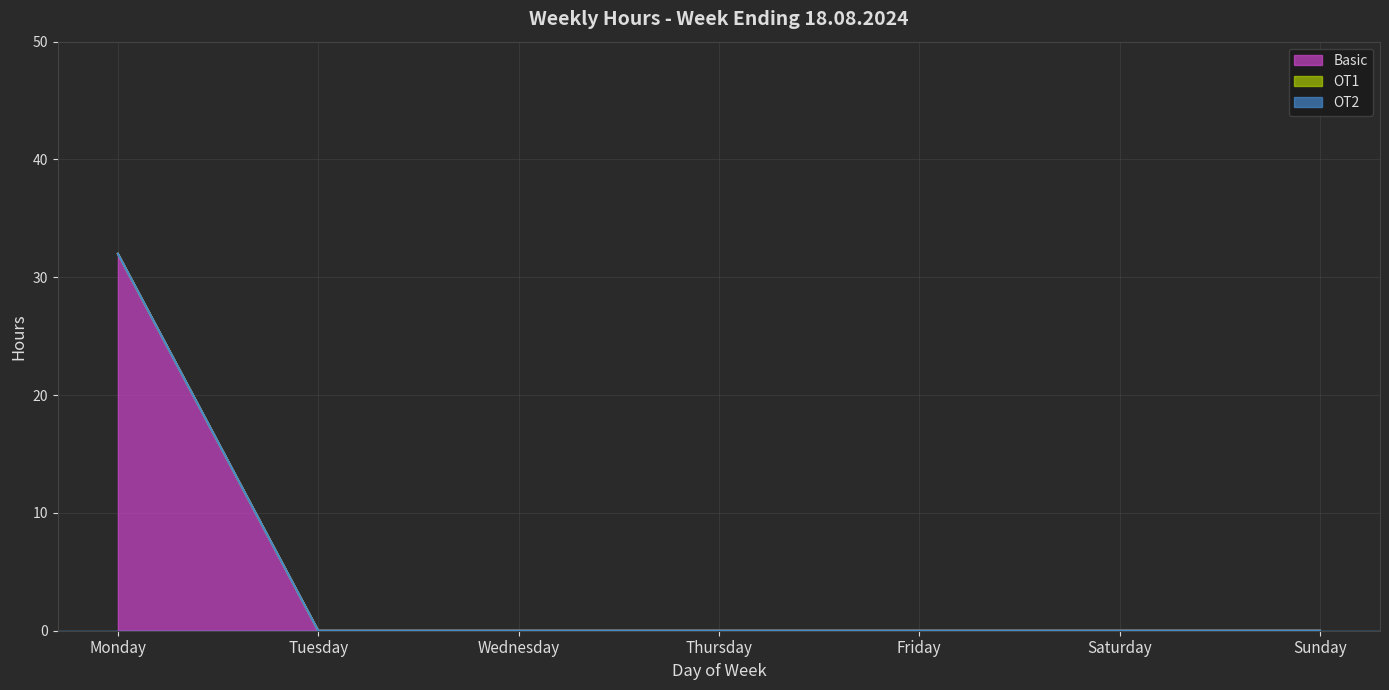

Does the chart display data point markers on the line(s)?

No